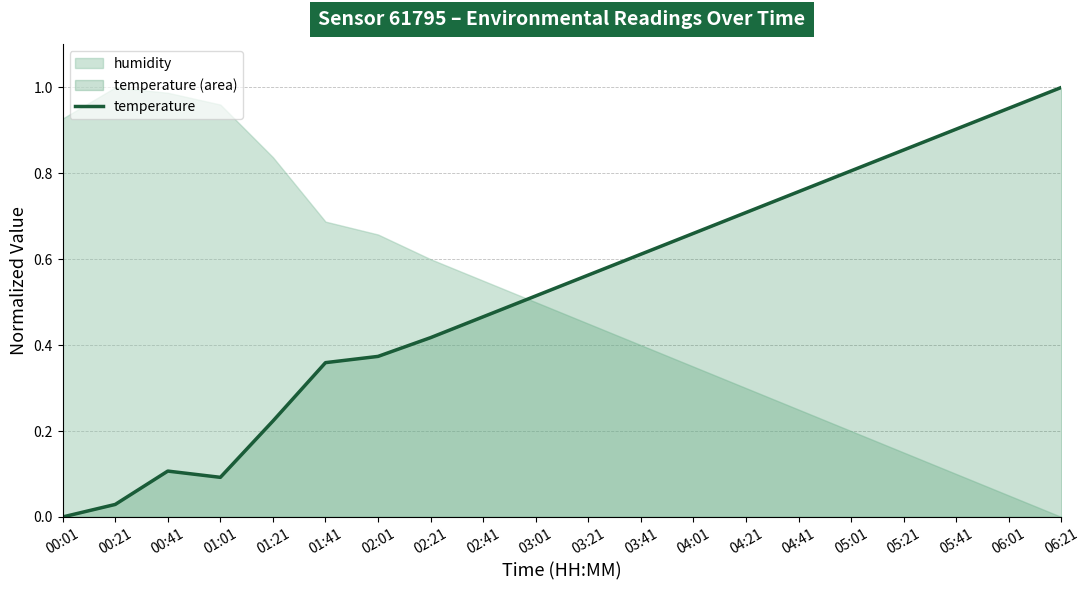

What is the approximate value at 04:41?

0.8